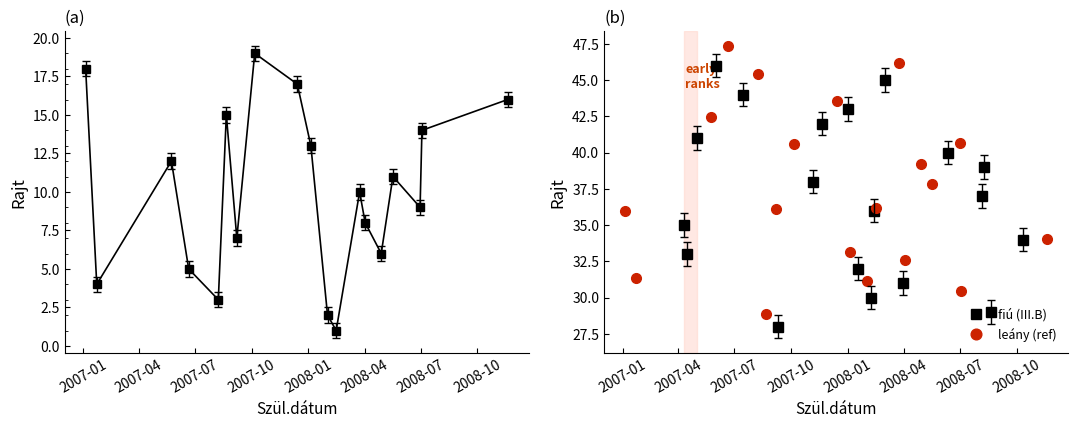

What is the difference between the maximum and minimum values in the fiú (III.B) series?

18.0